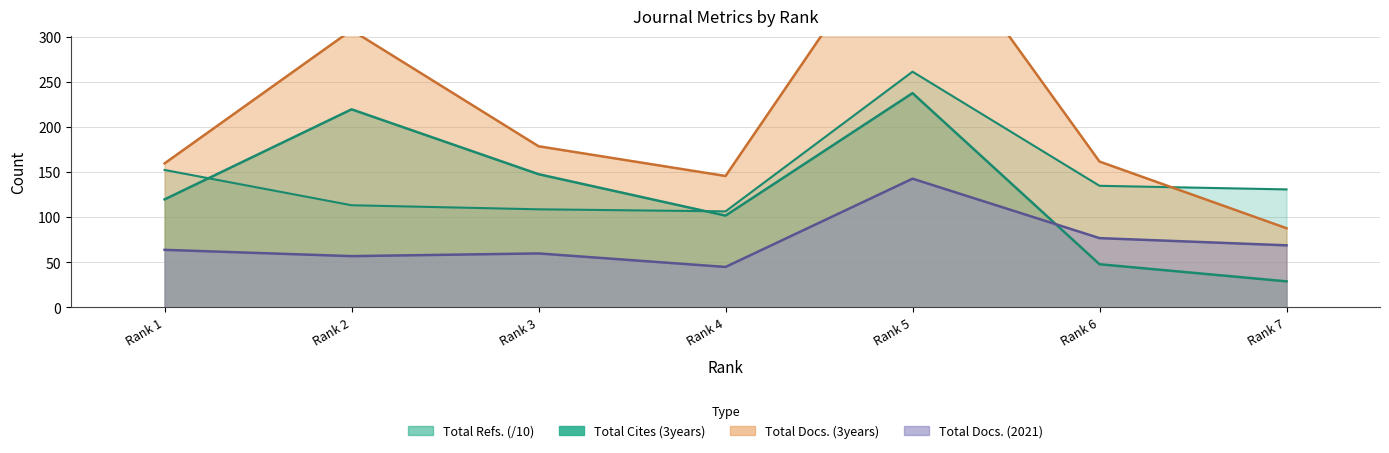

Rank the series at Rank 5 from highest to lowest value.

Total Docs. (3years), Total Refs., Total Cites (3years), Total Docs. (2021)